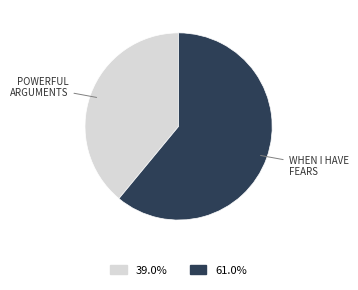

How many slices are in this pie chart?

2